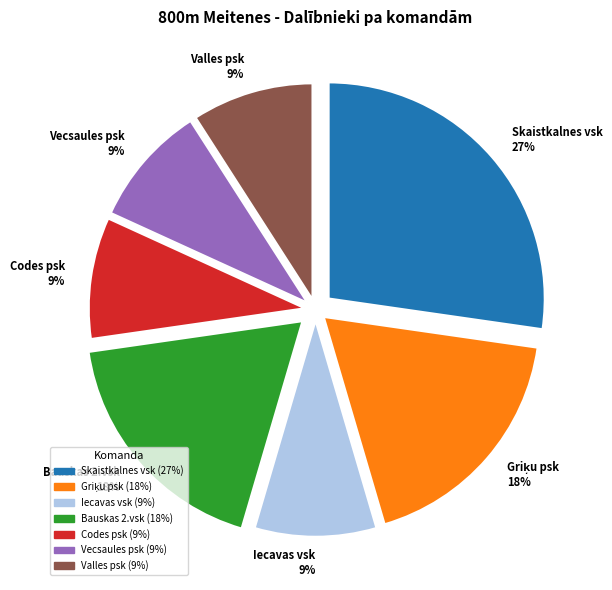

How many segments does this pie chart have?

7